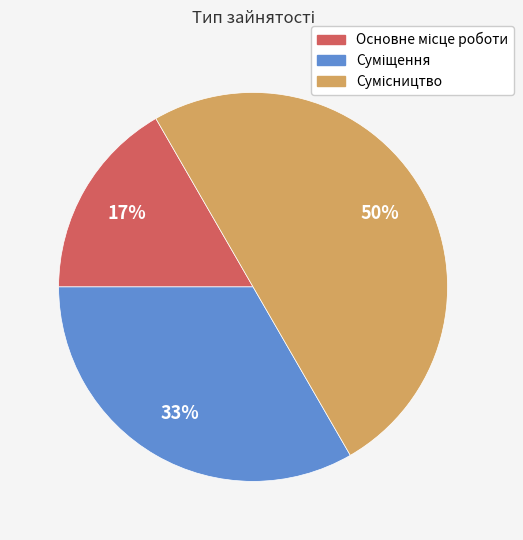

To the nearest percent, what is the average slice percentage?

33%